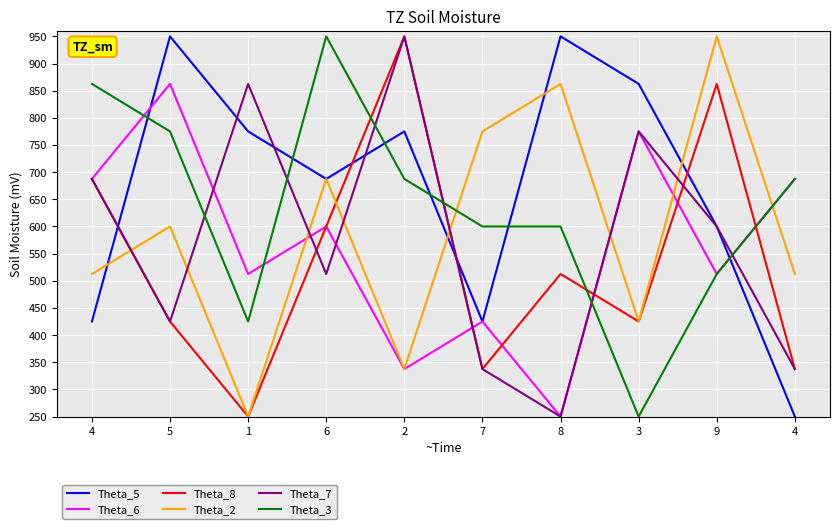

What are all the series names shown in the legend?

Theta_5, Theta_6, Theta_8, Theta_2, Theta_7, Theta_3